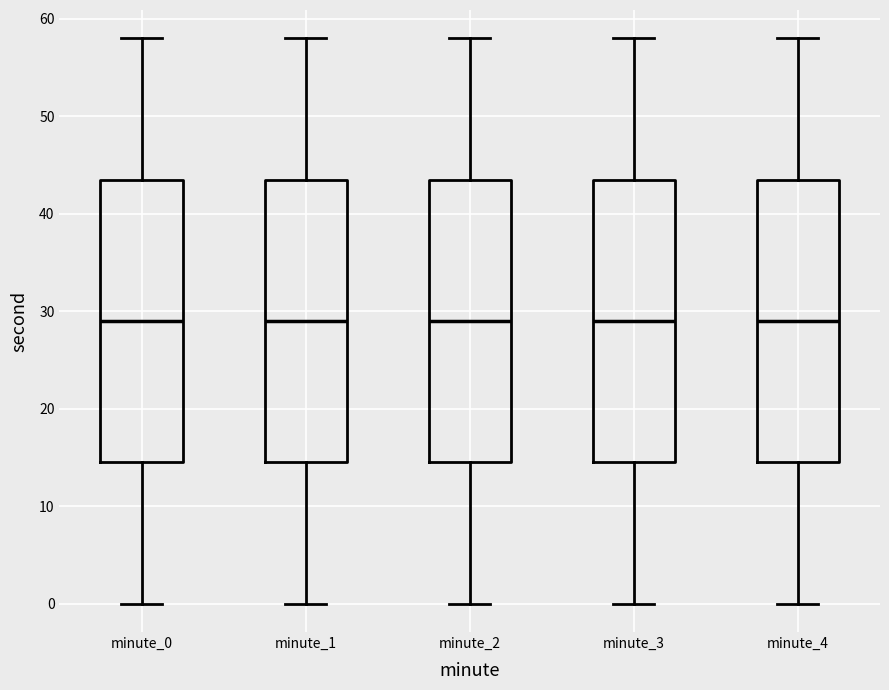

Reading left to right, transcribe this box plot: for each box, give where its median line is, the range the box spans, and where its two whiskers end, as read against the y-axis. The values are not printed on the chart, so give them approximately, as read against the axis.

minute_0: median 29, box 15 to 44, whiskers 0 to 58
minute_1: median 29, box 15 to 44, whiskers 0 to 58
minute_2: median 29, box 15 to 44, whiskers 0 to 58
minute_3: median 29, box 15 to 44, whiskers 0 to 58
minute_4: median 29, box 15 to 44, whiskers 0 to 58